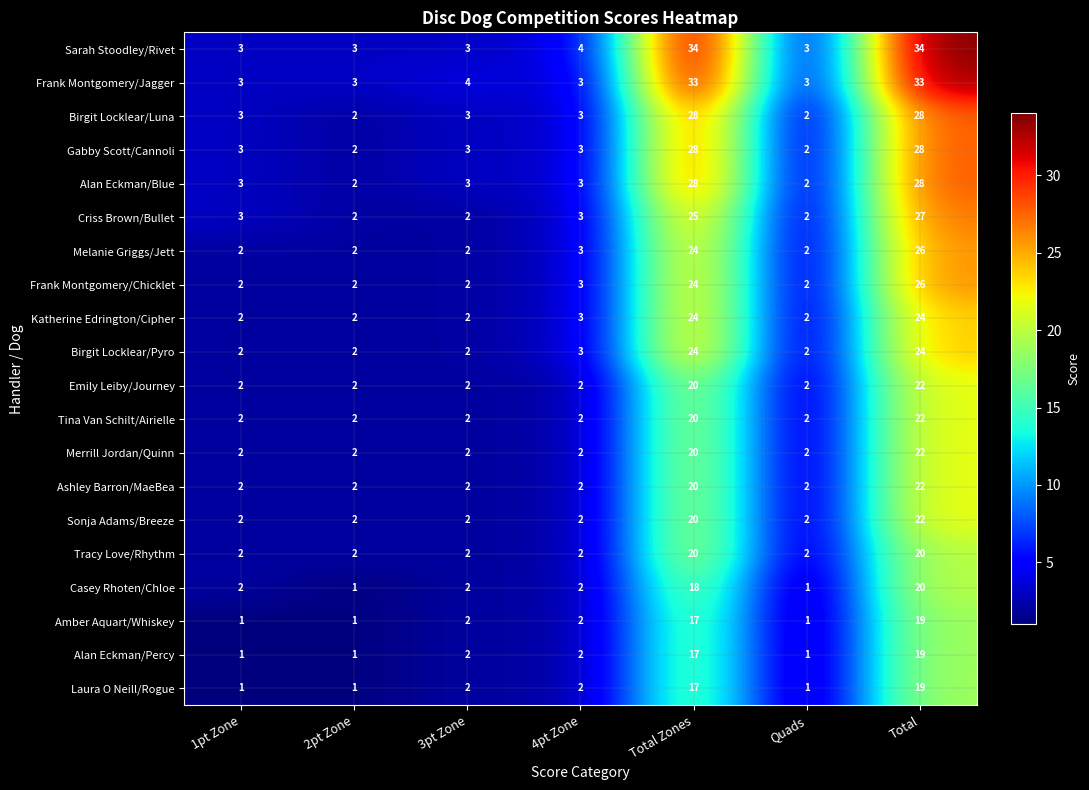

What is the difference between the highest and lowest values at Quads?

2